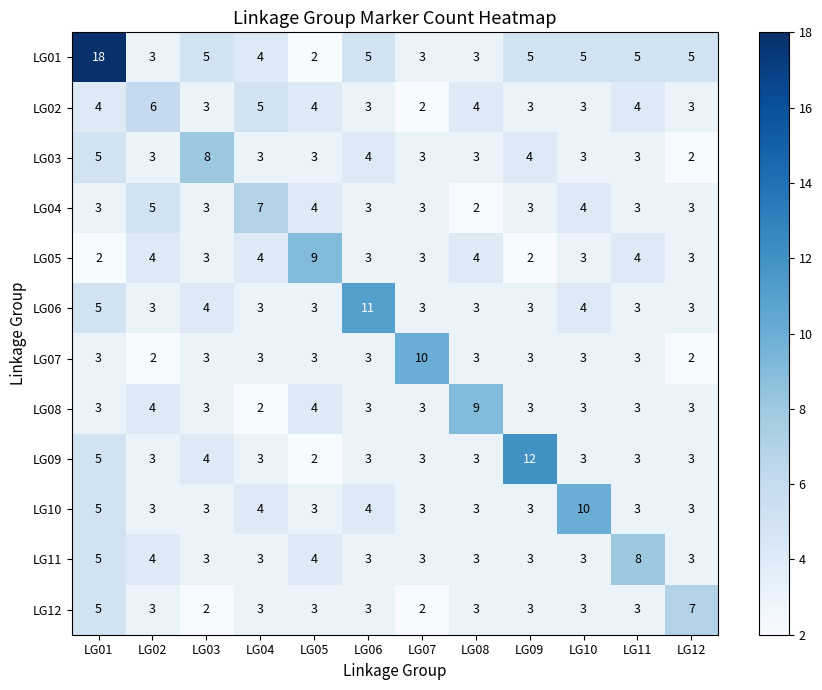

Read the LG10 value at LG06.

4